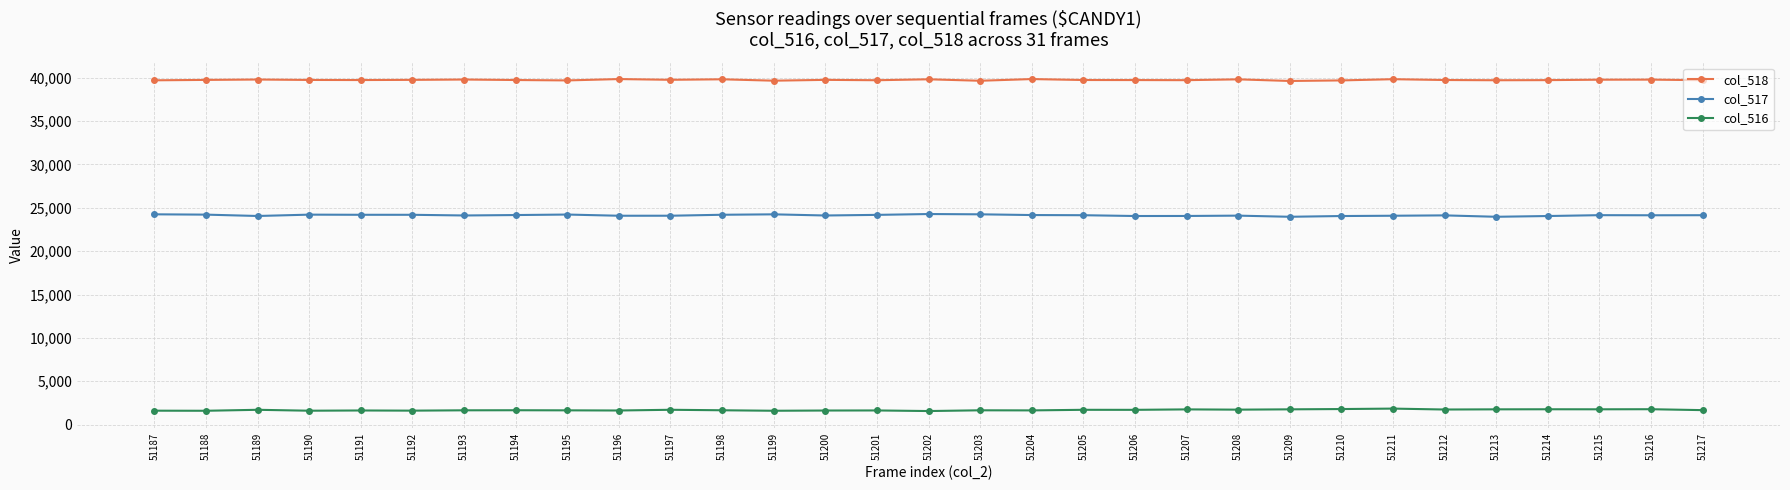

The value of col_516 at 51194 is 1662. True or false?

True